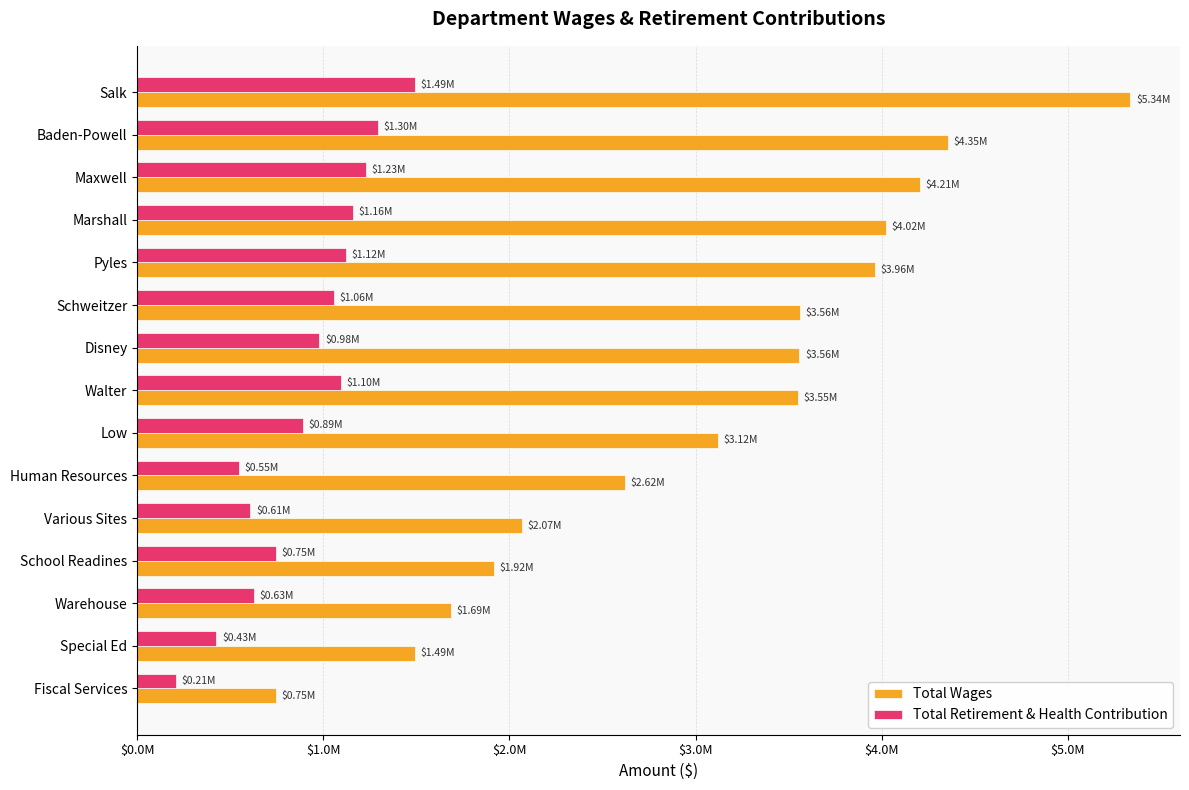

What are all the series names shown in the legend?

Total Wages, Total Retirement & Health Contribution